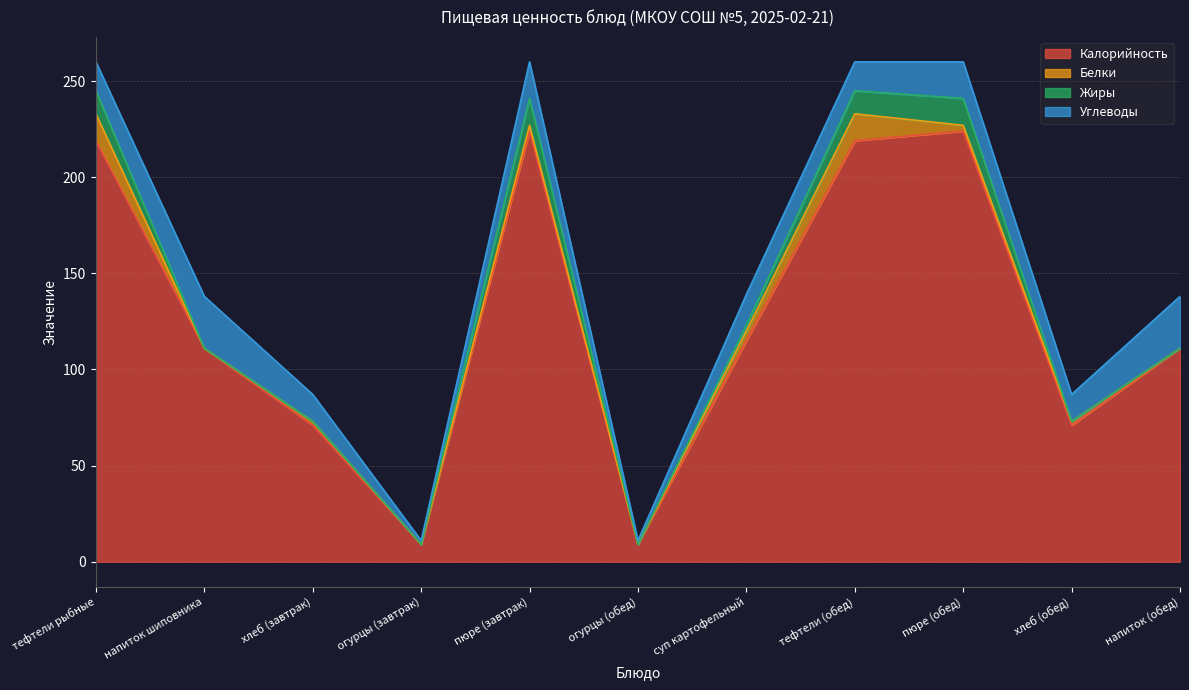

What is the highest value of the Калорийность series?

224